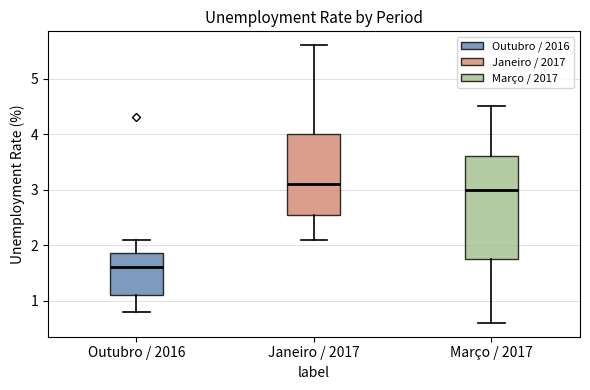

Reading left to right, transcribe this box plot: for each box, give where its median line is, the range the box spans, and where its two whiskers end, as read against the y-axis. The values are not printed on the chart, so give them approximately, as read against the axis.

Outubro / 2016: median 1.6, box 1.1 to 1.9, whiskers 0.8 to 2.1
Janeiro / 2017: median 3.1, box 2.6 to 4.0, whiskers 2.1 to 5.6
Março / 2017: median 3.0, box 1.8 to 3.6, whiskers 0.6 to 4.5